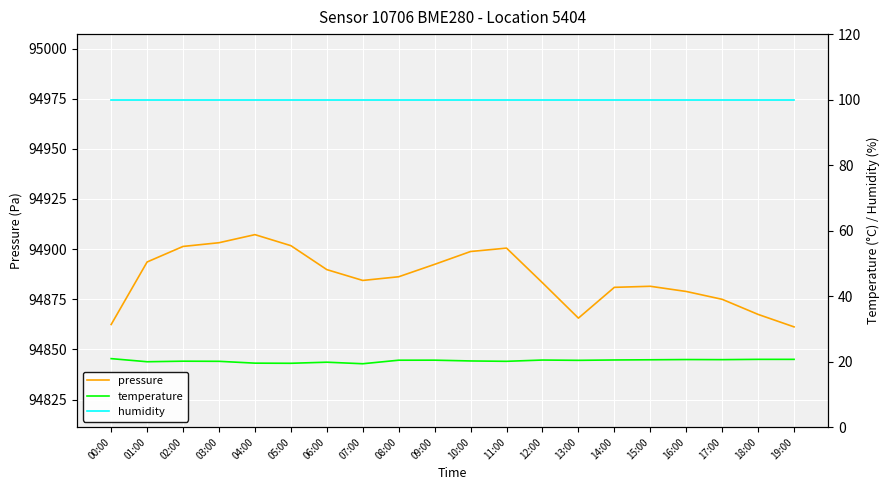

At which label does pressure reach its peak?

04:00